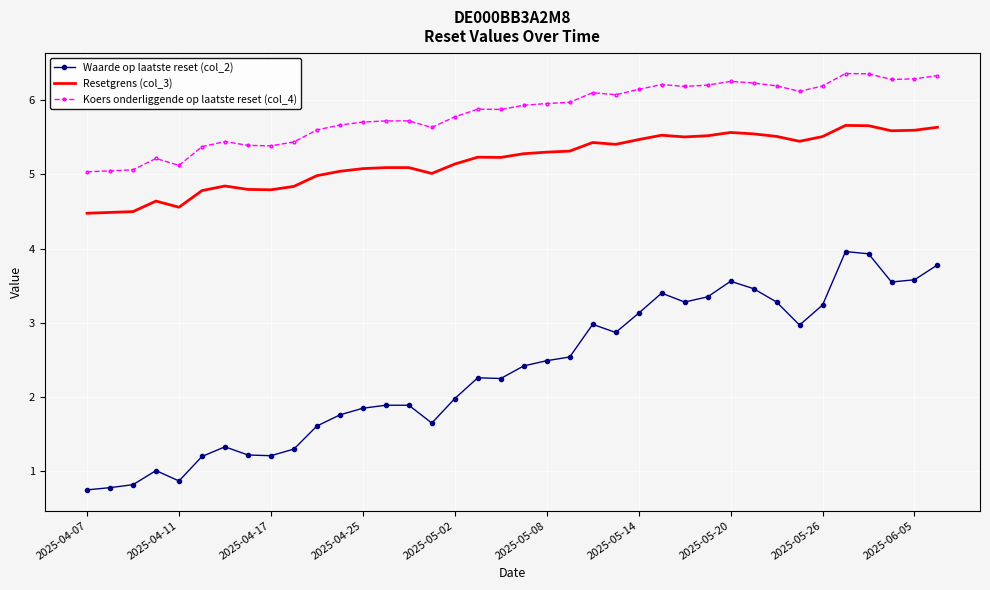

What are all the series names shown in the legend?

Waarde op laatste reset (col_2), Resetgrens (col_3), Koers onderliggende op laatste reset (col_4)